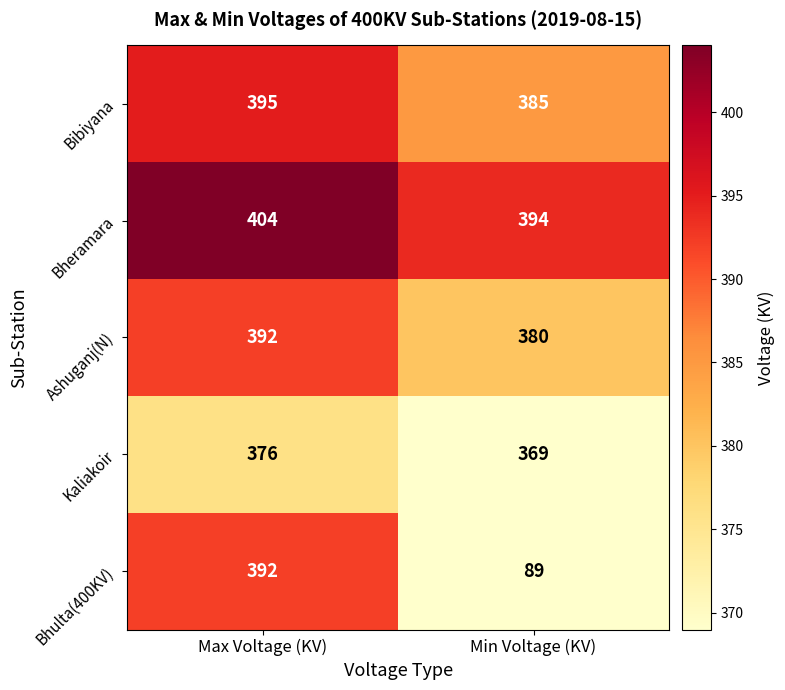

Where is Kaliakoir nearest to the value 372?

Min Voltage (KV)